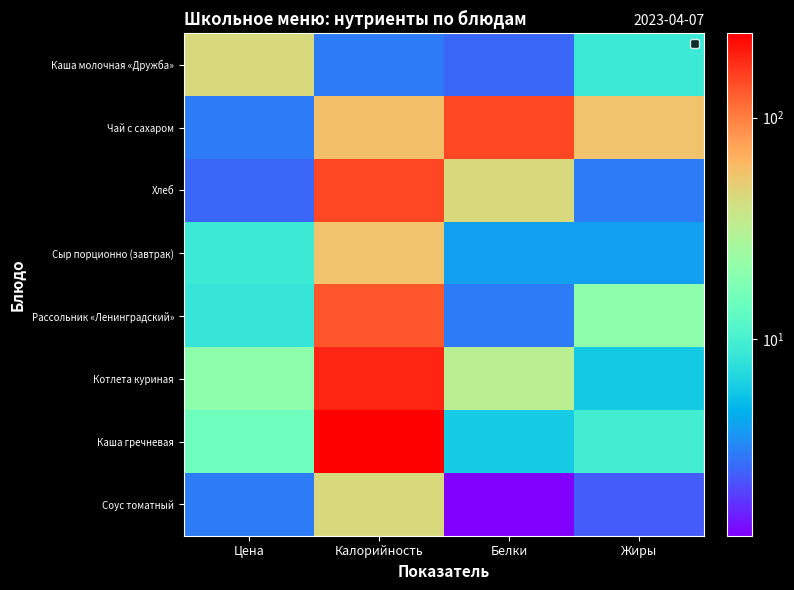

Reading left to right, what are all the values shown in this chart?

Каша молочная «Дружба»: Цена=43.4	Калорийность=3.0	Белки=2.6	Жиры=9.0
Чай с сахаром: Цена=3.0	Калорийность=58.0	Белки=150.0	Жиры=56.0
Хлеб: Цена=2.6	Калорийность=150.0	Белки=43.4	Жиры=3.0
Сыр порционно (завтрак): Цена=9.0	Калорийность=56.0	Белки=4.0	Жиры=4.0
Рассольник «Ленинградский»: Цена=8.4	Калорийность=135.0	Белки=3.0	Жиры=20.0
Котлета куриная: Цена=20.0	Калорийность=187.0	Белки=32.4	Жиры=5.9
Каша гречневая: Цена=15.0	Калорийность=240.0	Белки=6.0	Жиры=9.4
Соус томатный: Цена=3.0	Калорийность=44.0	Белки=1.3	Жиры=2.4